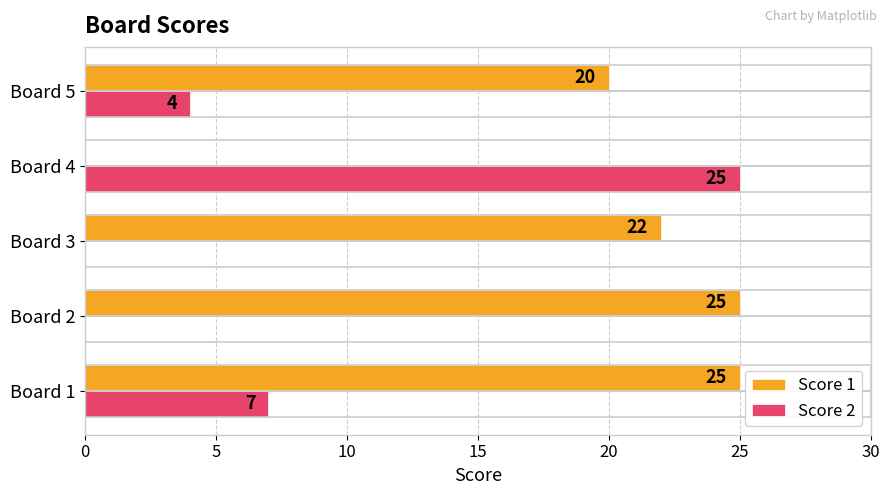

The Score 1 series shows 38 at Board 2. True or false?

False